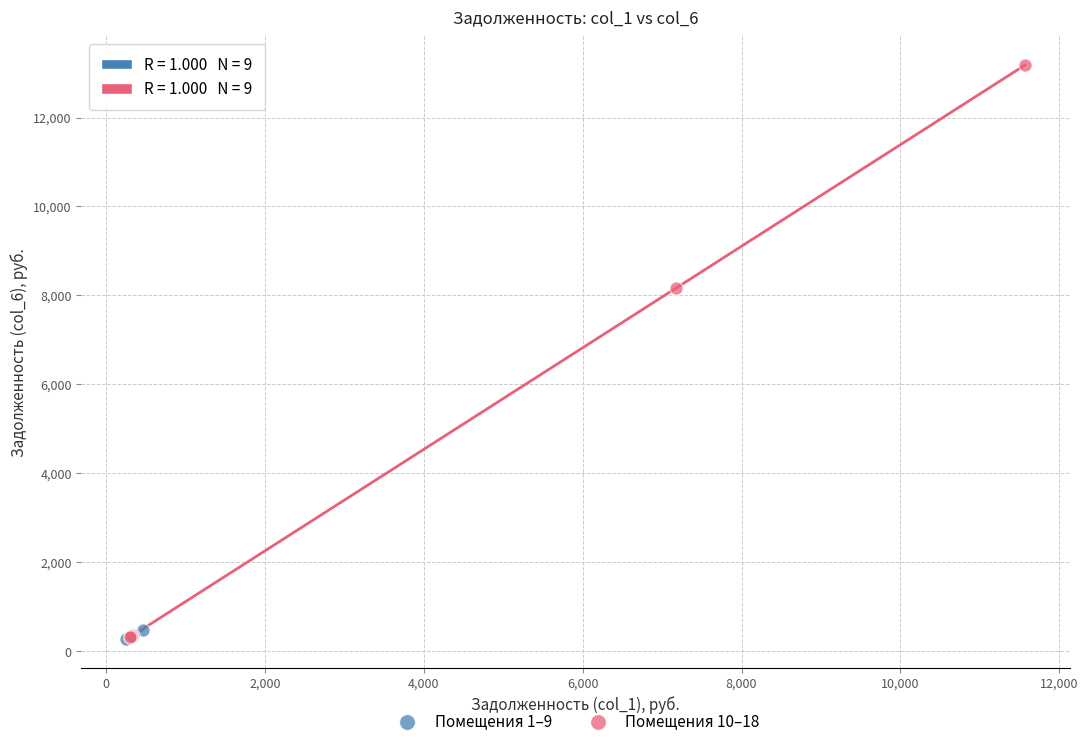

Which series has the largest Y range (max minus min)?

Помещения 10–18